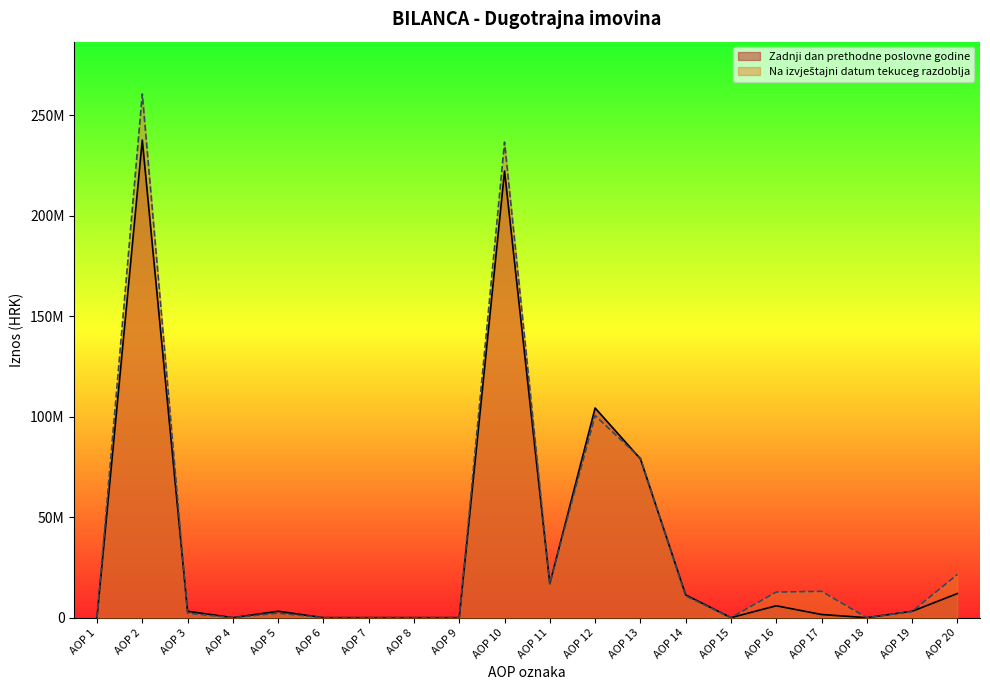

Reading left to right, transcribe all the data shown in this chart.

Zadnji dan prethodne poslovne godine: AOP 1=0	AOP 2=237767038	AOP 3=3189605	AOP 4=0	AOP 5=3189605	AOP 6=0	AOP 7=0	AOP 8=0	AOP 9=0	AOP 10=222353334	AOP 11=16919700	AOP 12=104376733	AOP 13=79081700	AOP 14=11315249	AOP 15=0	AOP 16=5919983	AOP 17=1575386	AOP 18=0	AOP 19=3164583	AOP 20=12008391
Na izvještajni datum tekuceg razdoblja: AOP 1=0	AOP 2=260672995	AOP 3=2199171	AOP 4=0	AOP 5=2199171	AOP 6=0	AOP 7=0	AOP 8=0	AOP 9=0	AOP 10=236740554	AOP 11=16919700	AOP 12=100613606	AOP 13=79451061	AOP 14=10833960	AOP 15=0	AOP 16=12740064	AOP 17=13105080	AOP 18=0	AOP 19=3077083	AOP 20=21517562